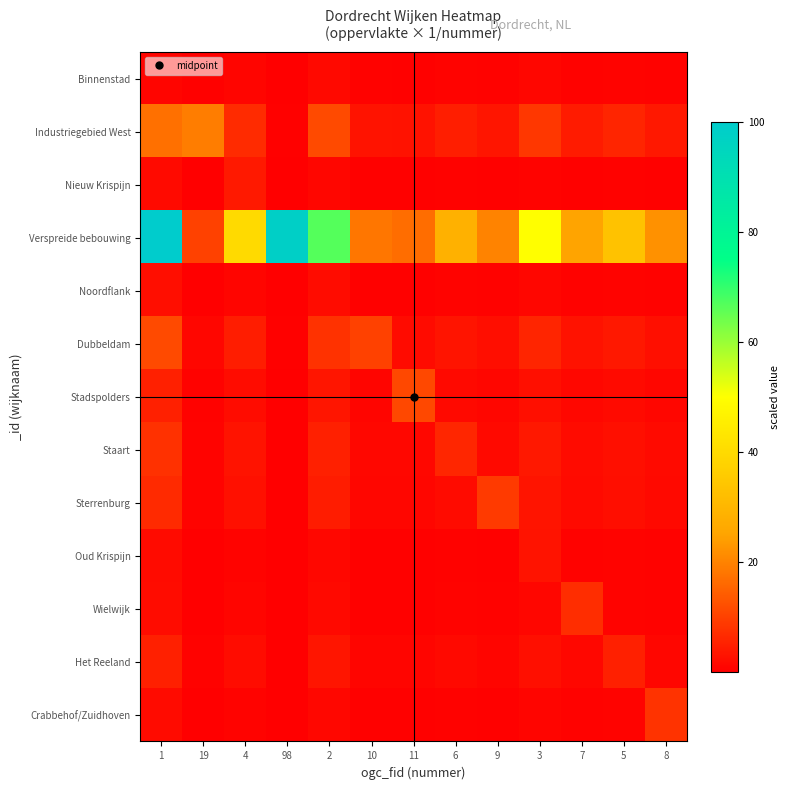

What is the spread (max minus min) of values at 5?

32.8